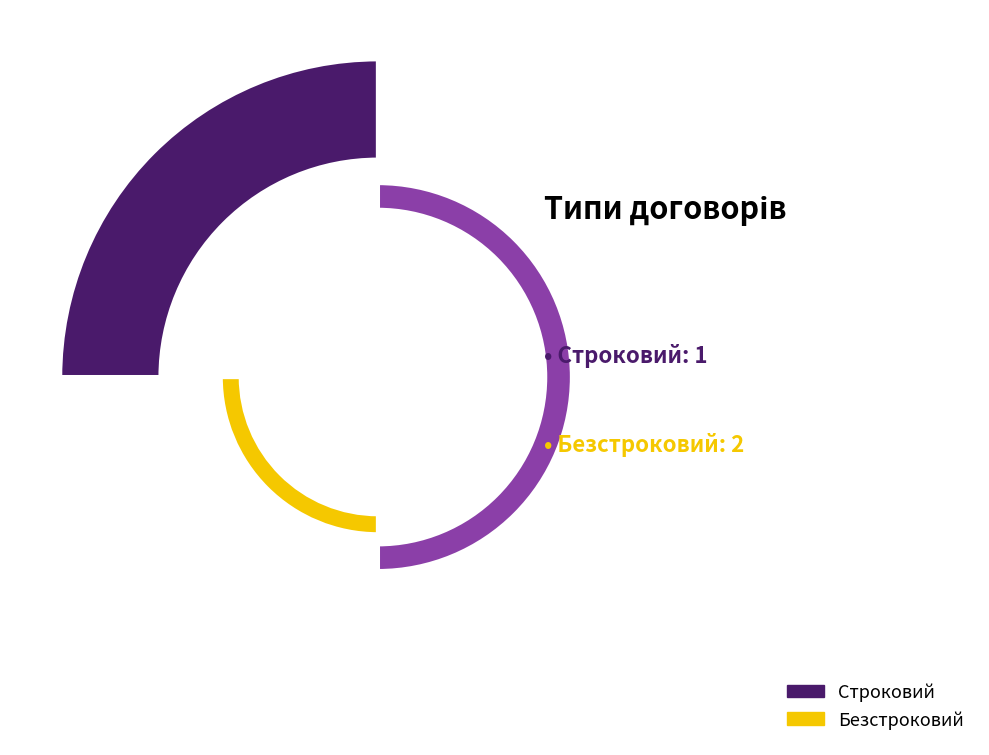

How many segments does this pie chart have?

2